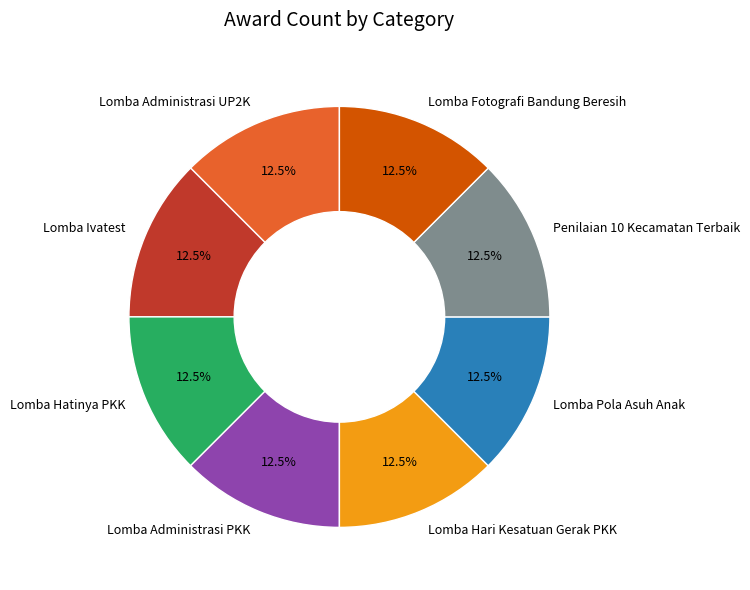

Is Lomba Pola Asuh Anak the majority of the pie?

No